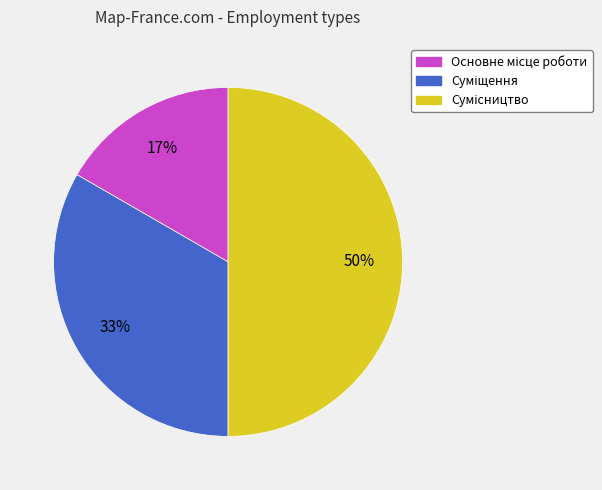

To the nearest percent, what is the difference between the largest and smallest slice percentages?

33%